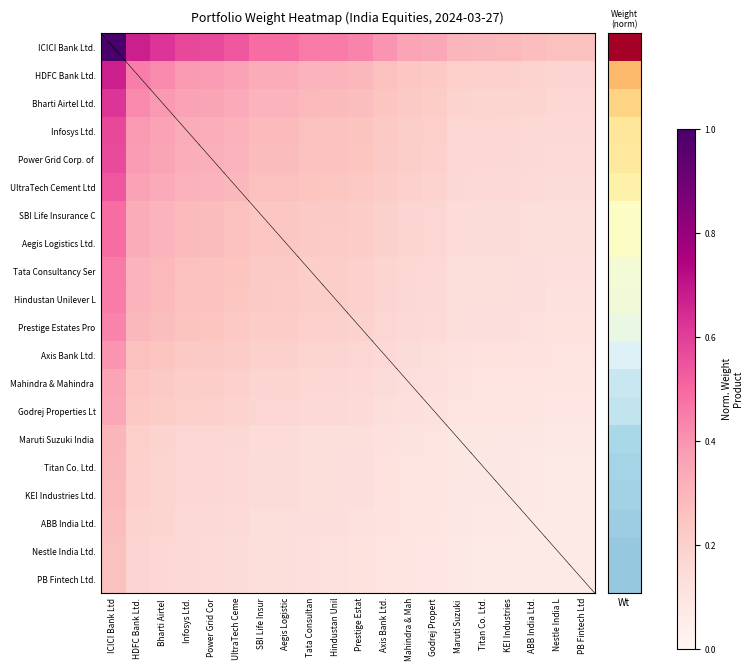

Which has a higher value, Aegis Logistic or KEI Industries?

Aegis Logistic